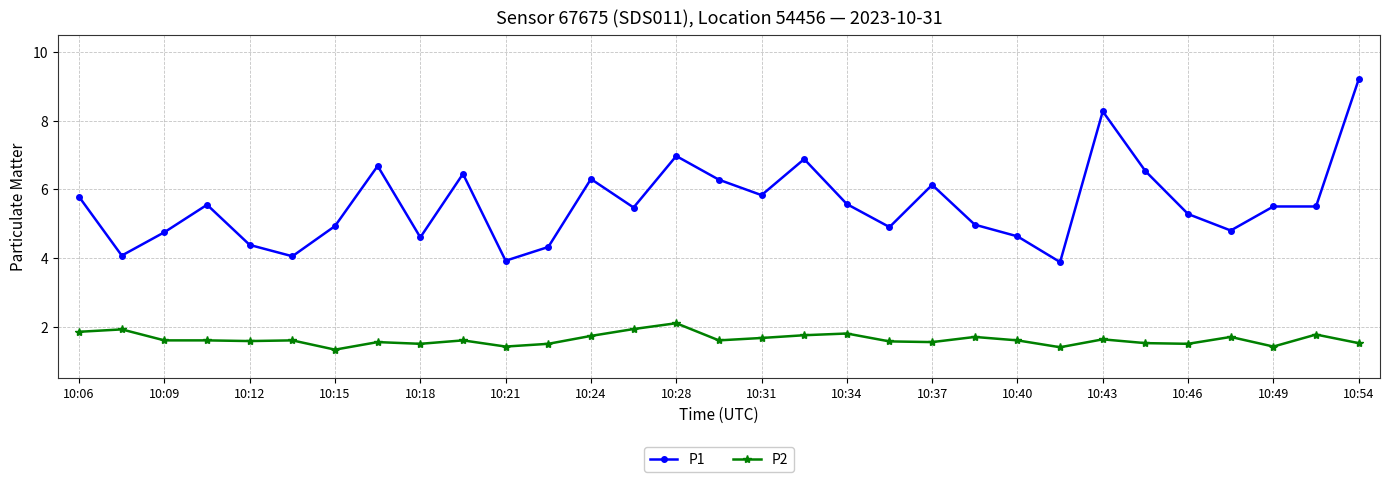

What is the minimum value for P2?

1.3